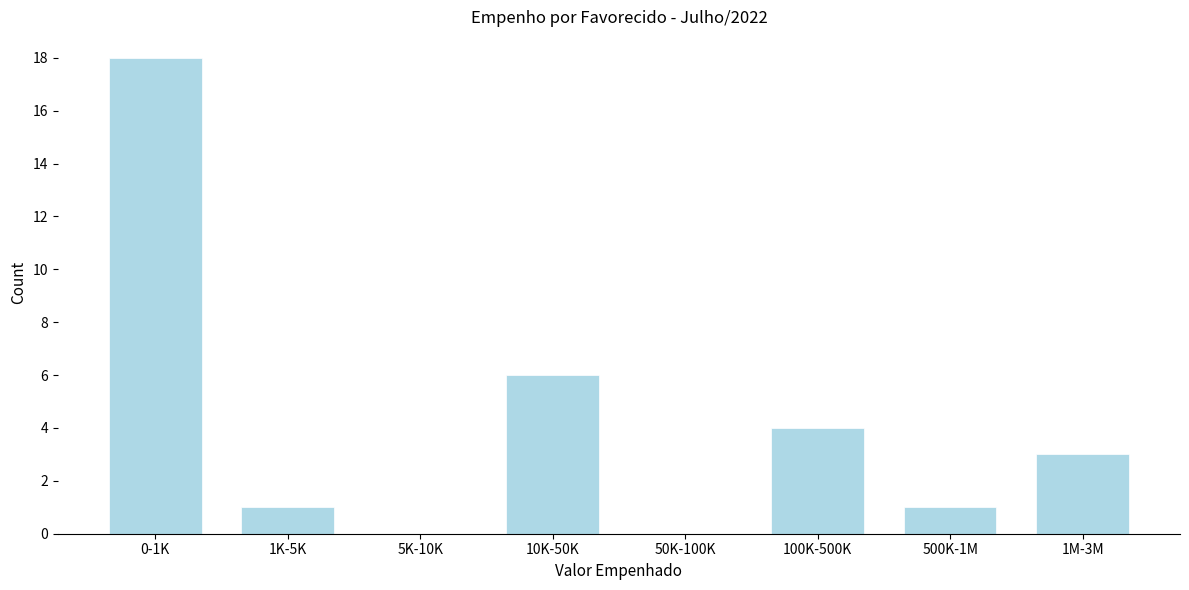

Reading left to right, what are all the values shown in this chart?

0-1K=18	1K-5K=1	5K-10K=0	10K-50K=6	50K-100K=0	100K-500K=4	500K-1M=1	1M-3M=3